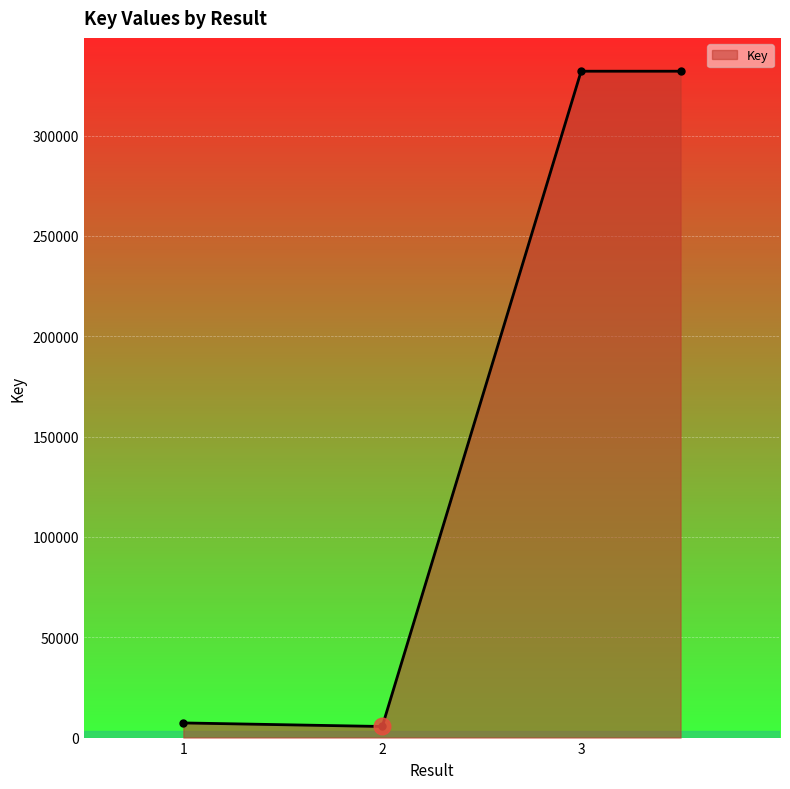

Reading left to right, transcribe all the data shown in this chart.

7300	5526	332040	332040